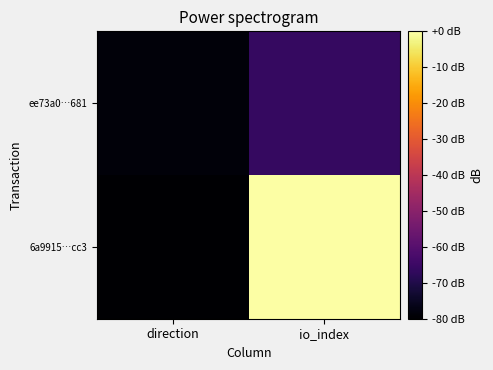

Which label corresponds to the smallest value in the chart?

direction